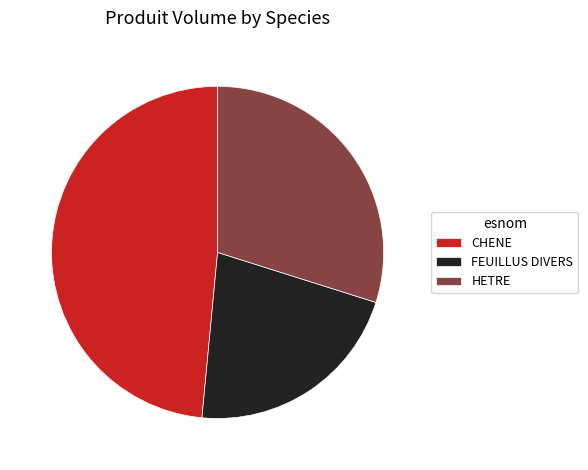

Combined, do CHENE and FEUILLUS DIVERS account for over 50%?

Yes